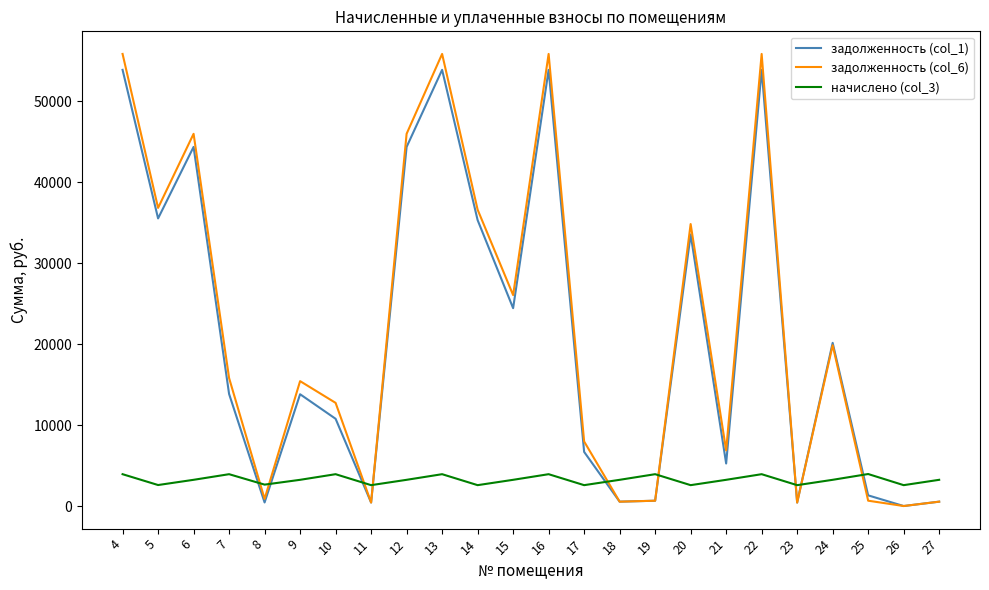

True or false: задолженность (col_6) has more than 2 interior local peaks.

True